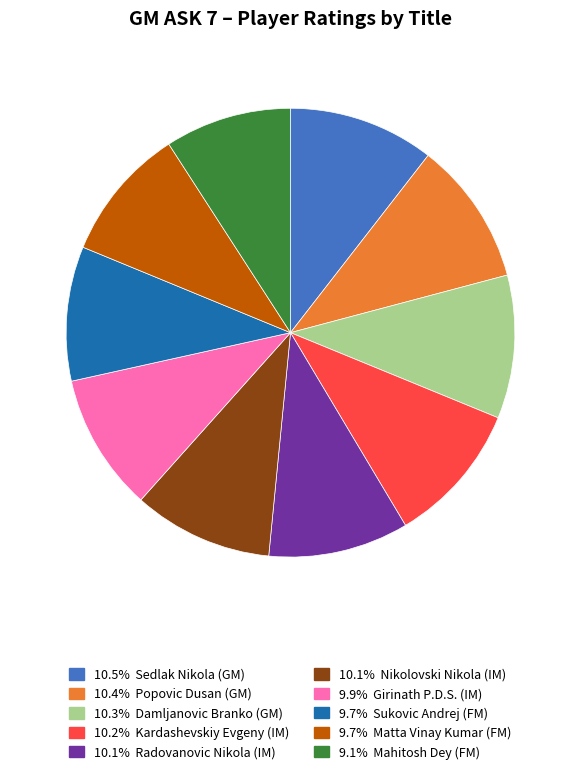

Does any single category account for the majority?

No